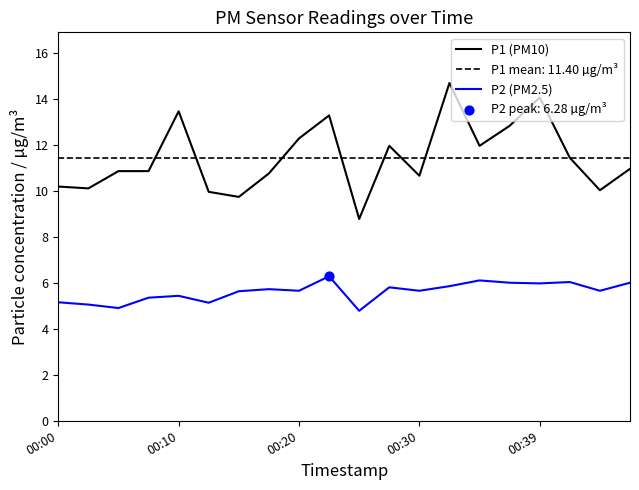

Which series has the widest spread of Y values?

P1 (PM10)